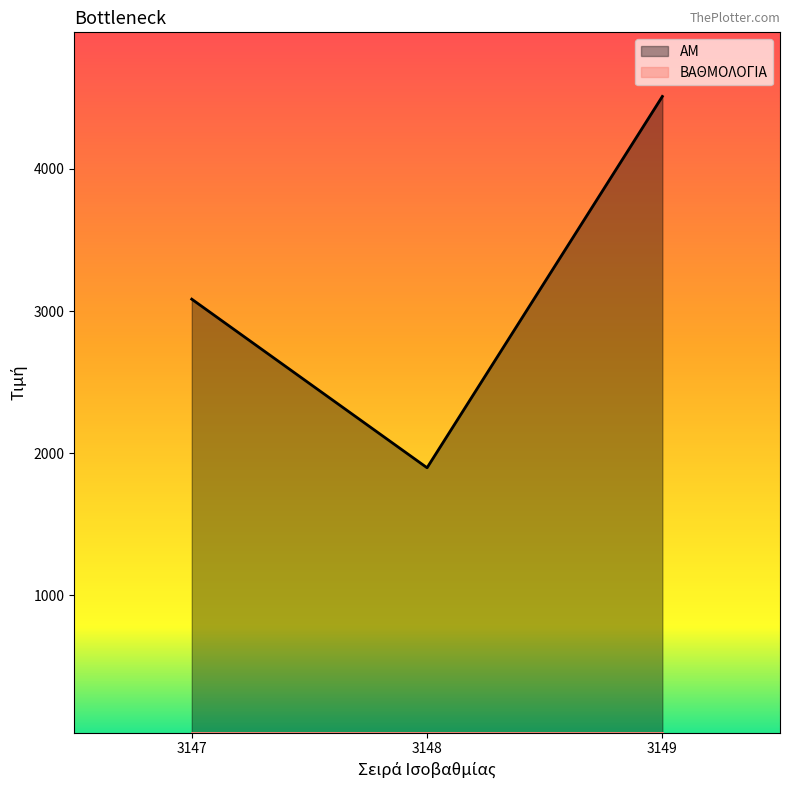

What value does the data have at 3147, to the nearest 100?

3100